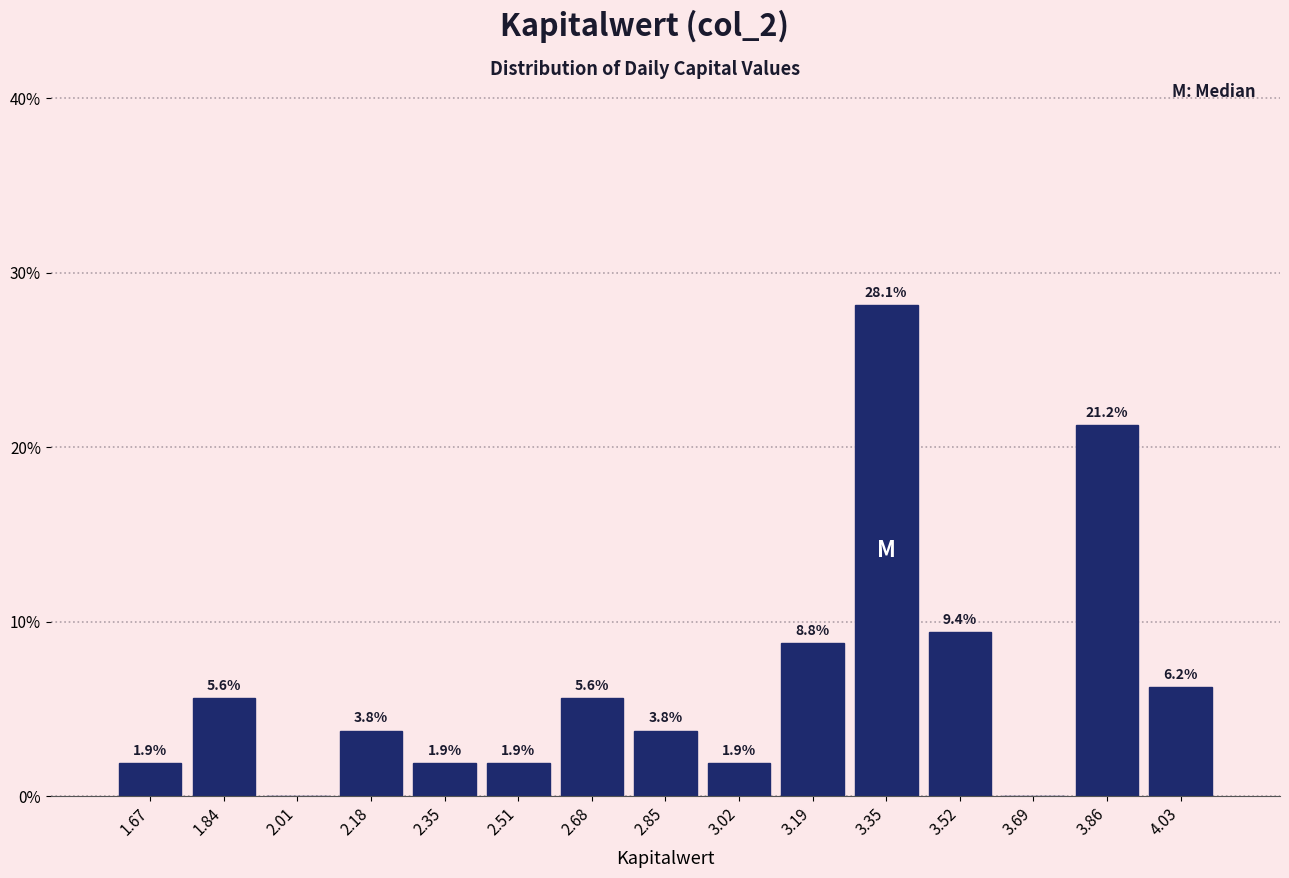

Over which range of the x-axis is the bar tallest?

3.270 to 3.438